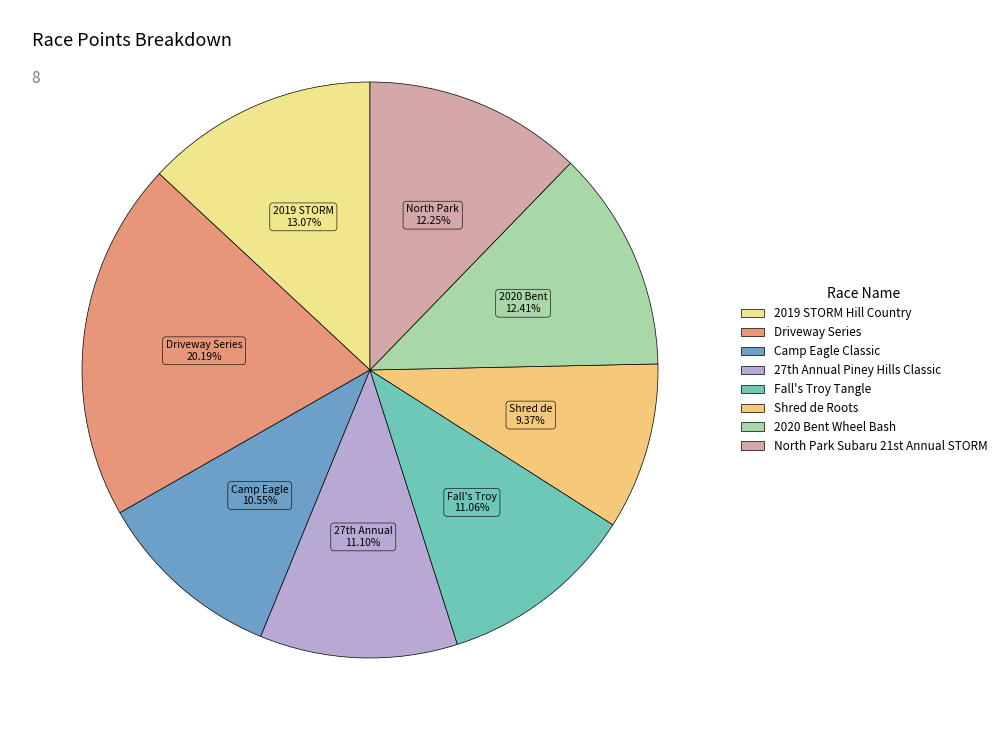

Does Shred de Roots account for over 50% of the chart?

No